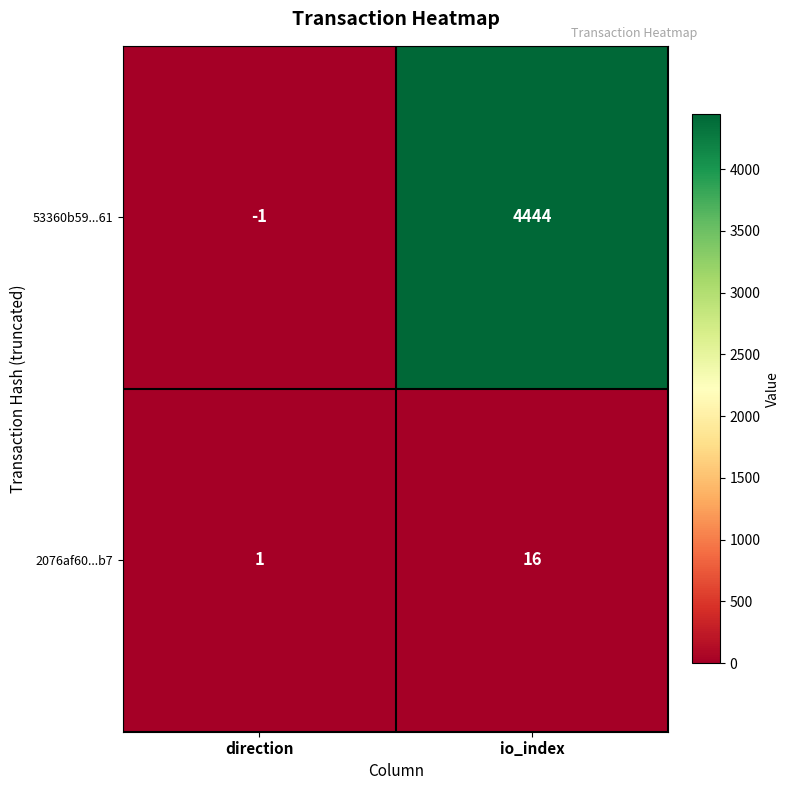

Which series has the widest spread of values?

53360b59...61